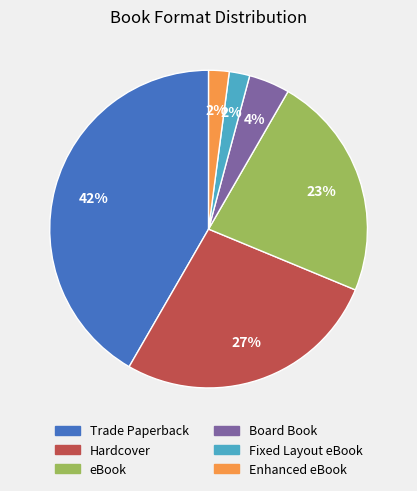

To the nearest percent, what is the difference between the largest and smallest slice percentages?

40%